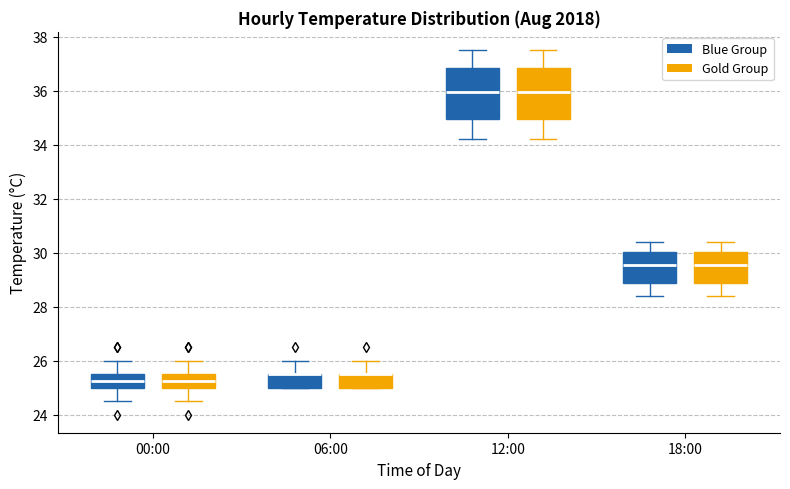

Reading left to right, transcribe this box plot: for each box, give where its median line is, the range the box spans, and where its two whiskers end, as read against the y-axis. The values are not printed on the chart, so give them approximately, as read against the axis.

00:00 (Blue Group): median 25.2, box 25.0 to 25.6, whiskers 24.6 to 26.0
00:00 (Gold Group): median 25.2, box 25.0 to 25.6, whiskers 24.6 to 26.0
06:00 (Blue Group): median 25.6 (drawn on the box's upper edge), box 25.0 to 25.6, whiskers 25.0 to 26.0
06:00 (Gold Group): median 25.6 (drawn on the box's upper edge), box 25.0 to 25.6, whiskers 25.0 to 26.0
12:00 (Blue Group): median 36.0, box 35.0 to 36.8, whiskers 34.2 to 37.6
12:00 (Gold Group): median 36.0, box 35.0 to 36.8, whiskers 34.2 to 37.6
18:00 (Blue Group): median 29.6, box 28.8 to 30.0, whiskers 28.4 to 30.4
18:00 (Gold Group): median 29.6, box 28.8 to 30.0, whiskers 28.4 to 30.4